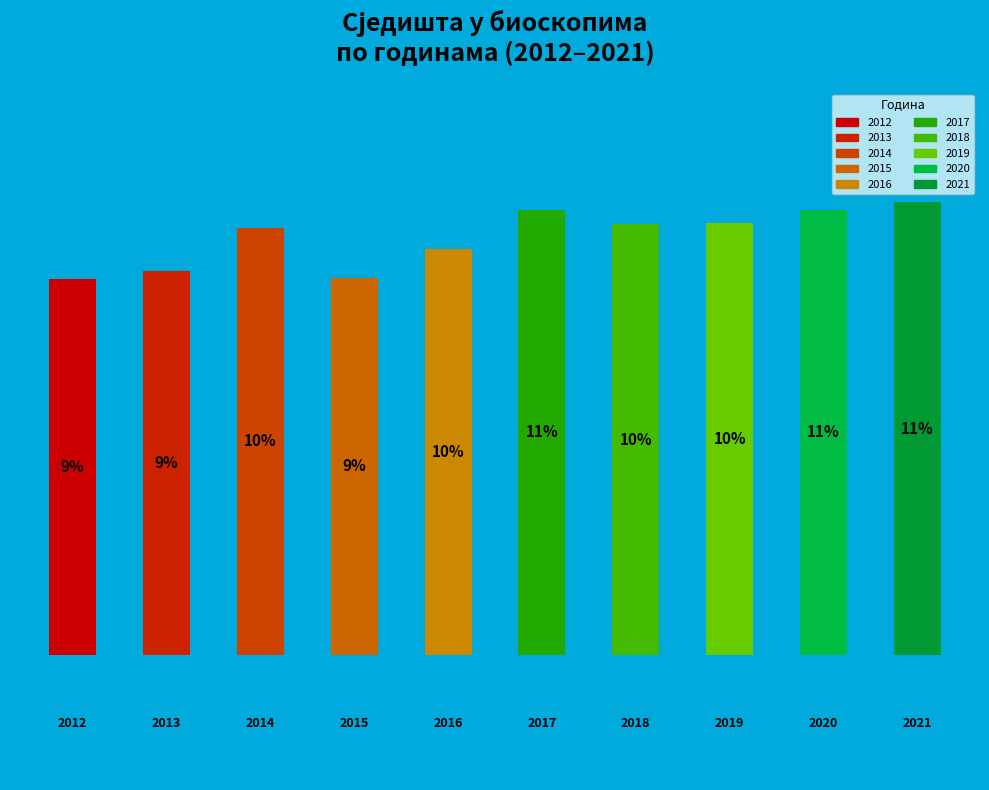

Is there a majority slice in this chart?

No